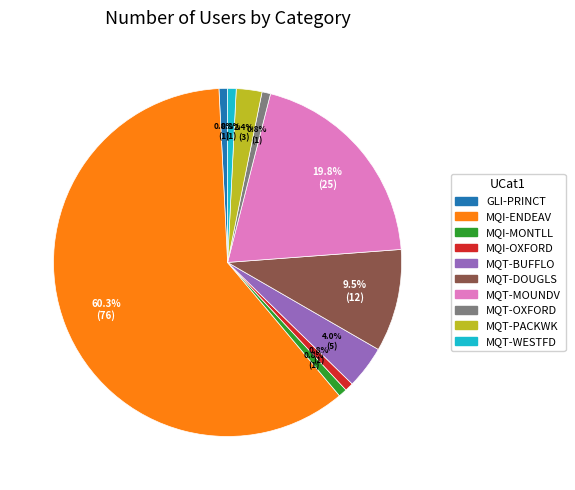

What is the majority slice?

MQI-ENDEAV